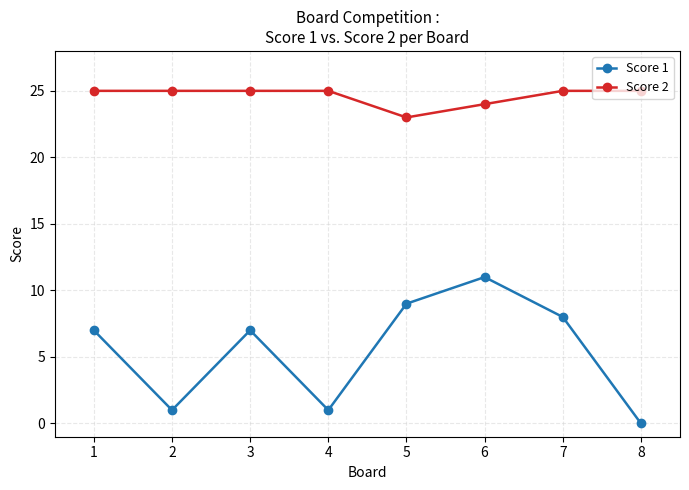

What are all the series names shown in the legend?

Score 1, Score 2